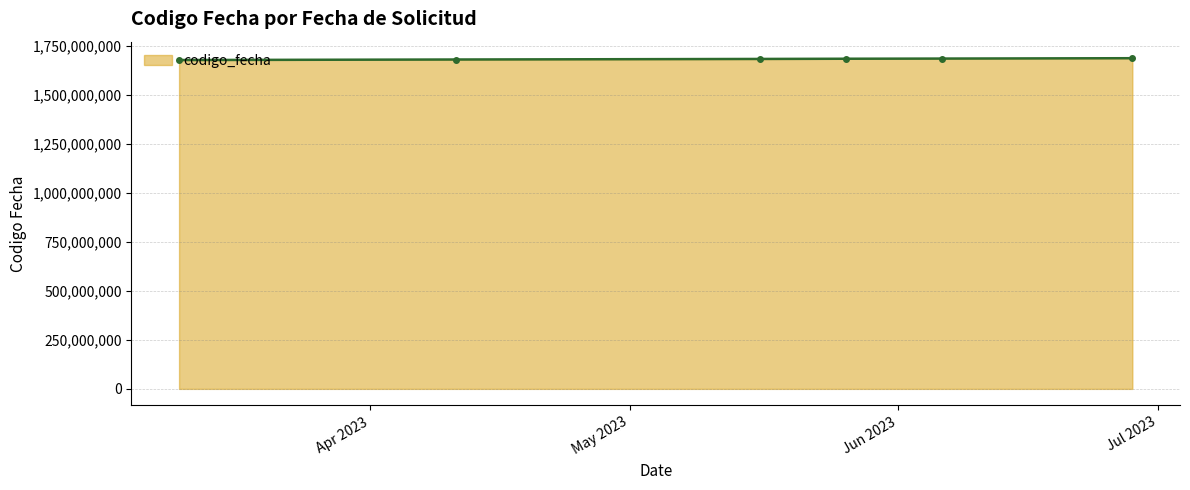

Count the number of data series in this chart.

1